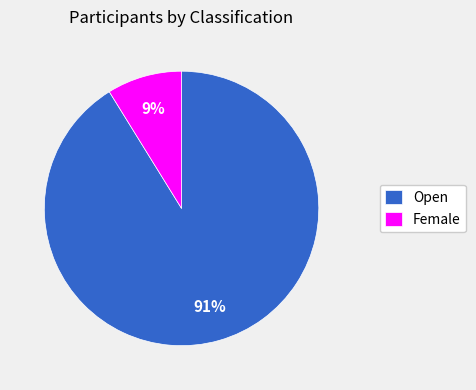

To the nearest percent, what is the difference between the Female and Open slice percentages?

82%